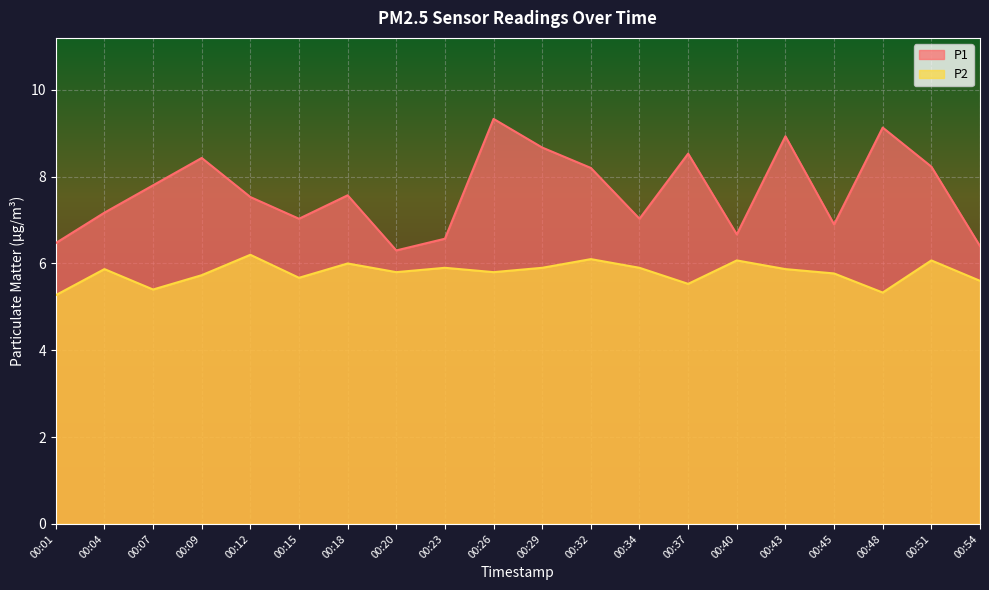

Where is the first local minimum for P1?

00:15